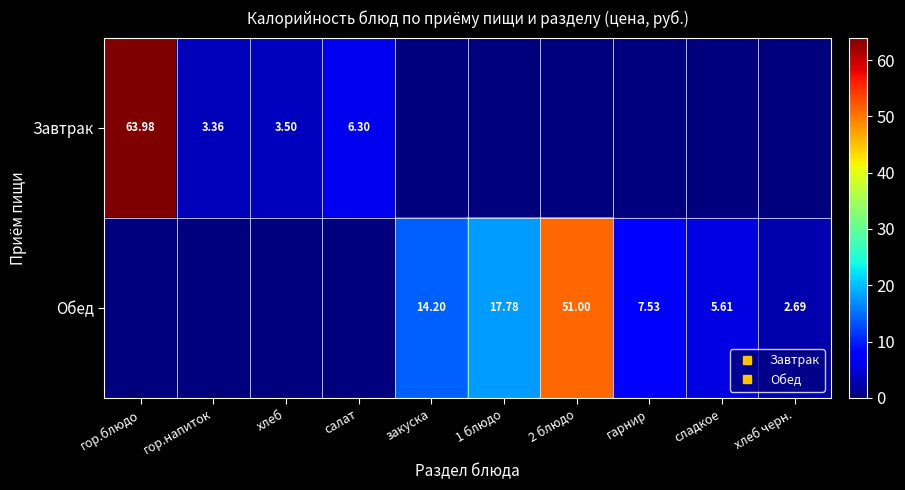

How many data points in Обед are above 5?

5